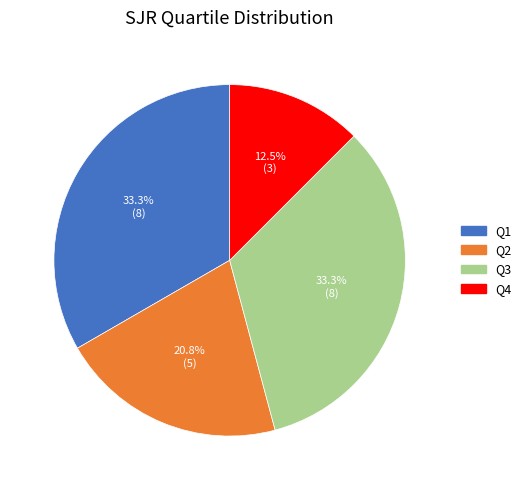

To the nearest percent, what is the combined percentage of Q3 and Q2?

54%